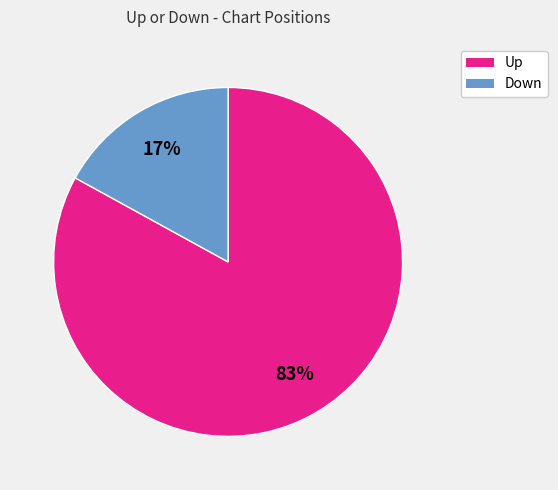

Is there any slice that represents more than half of the pie?

Yes